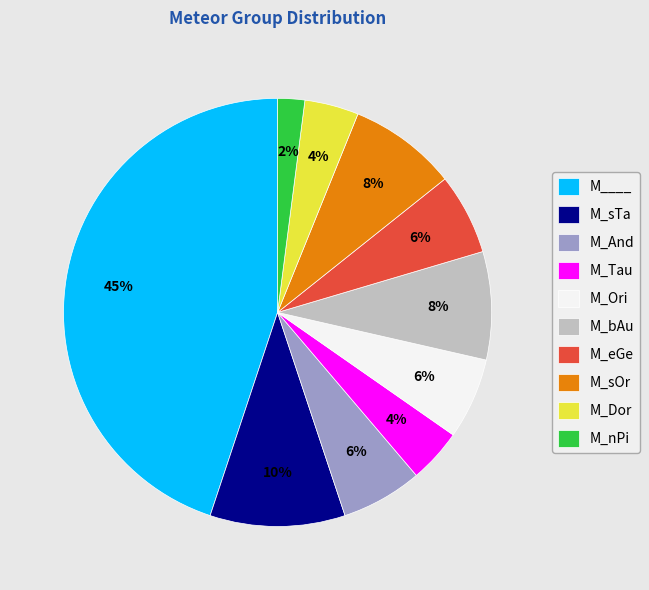

Does any single category account for the majority?

No